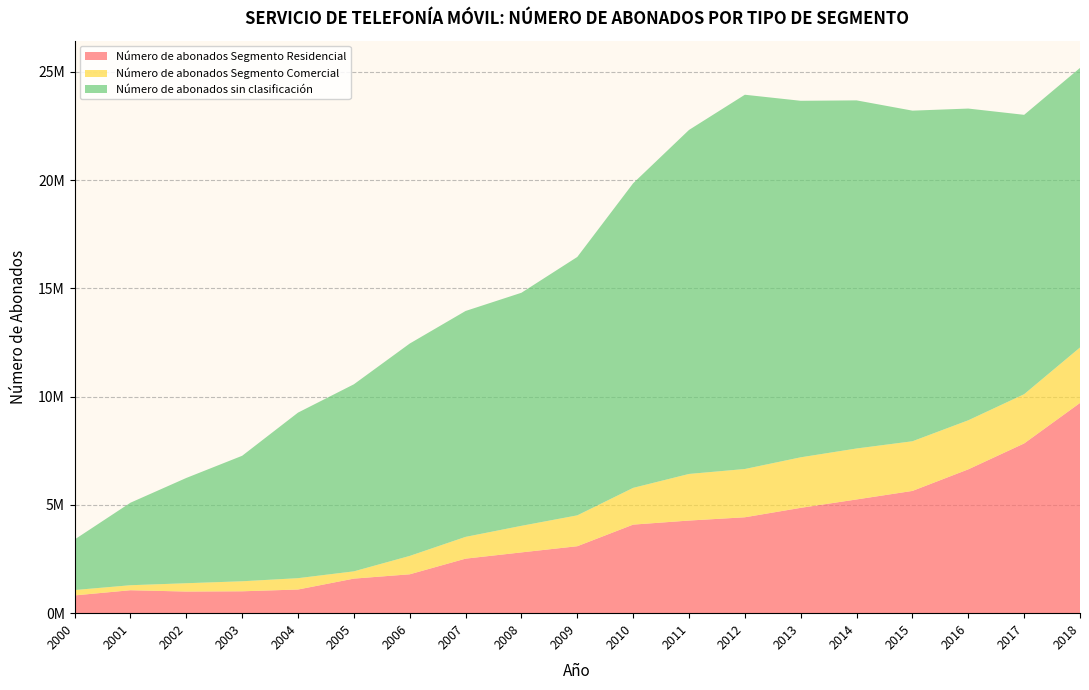

Reading right to left, transcribe all the data shown in this chart.

Número de abonados Segmento Residencial: 2018=9708139	2017=7838742	2016=6642249	2015=5645806	2014=5251752	2013=4864169	2012=4428622	2011=4277403	2010=4089624	2009=3092045	2008=2806967	2007=2518258	2006=1795548	2005=1596004	2004=1092407	2003=1010701	2002=998655	2001=1059977	2000=819963
Número de abonados Segmento Comercial: 2018=2560927	2017=2273636	2016=2265541	2015=2292693	2014=2353262	2013=2333458	2012=2229094	2011=2152278	2010=1696781	2009=1425155	2008=1226711	2007=1004908	2006=848676	2005=335455	2004=524246	2003=462609	2002=384216	2001=230875	2000=248167
Número de abonados sin clasificación: 2018=12909915	2017=12900769	2016=14394813	2015=15267854	2014=16075704	2013=16463712	2012=17283257	2011=15885567	2010=14065837	2009=11933023	2008=10762915	2007=10432036	2006=9806577	2005=8638113	2004=7644732	2003=5794971	2002=4861439	2001=3809931	2000=2333395